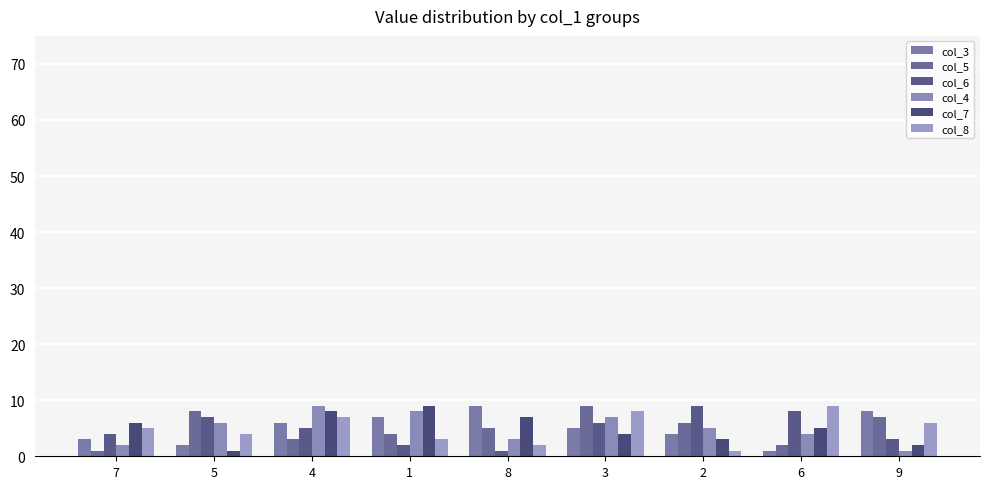

Is it true that col_4 equals 1 at 2?

False